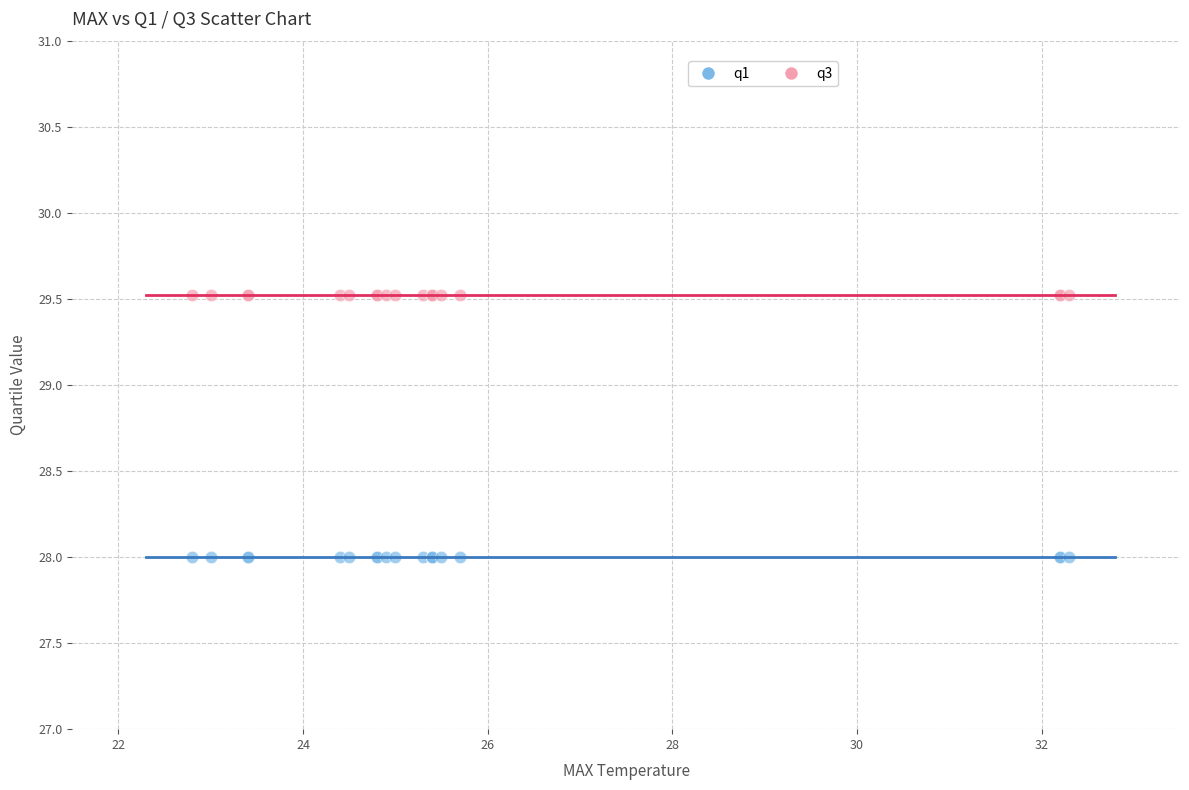

Which series contains the highest Y value?

q3